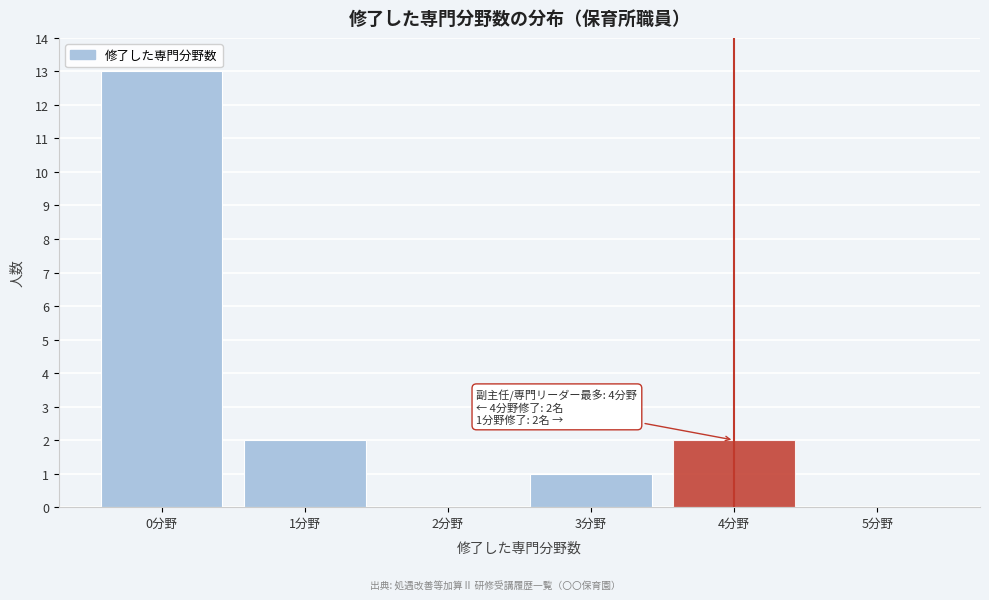

Which range on the x-axis has the tallest bar?

-0.5 to 0.5